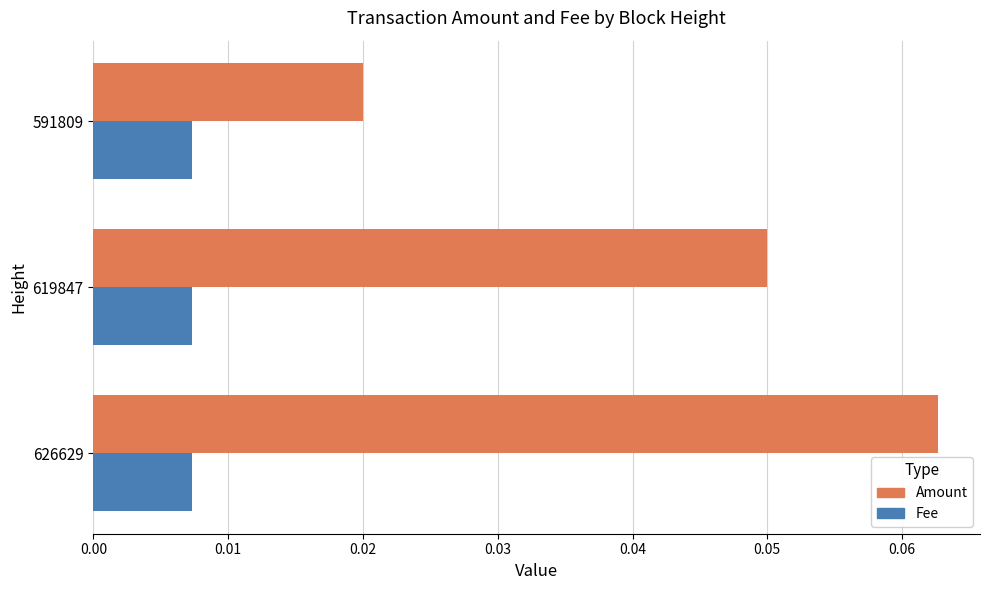

The value of Amount at 619847 is 0.0. True or false?

False